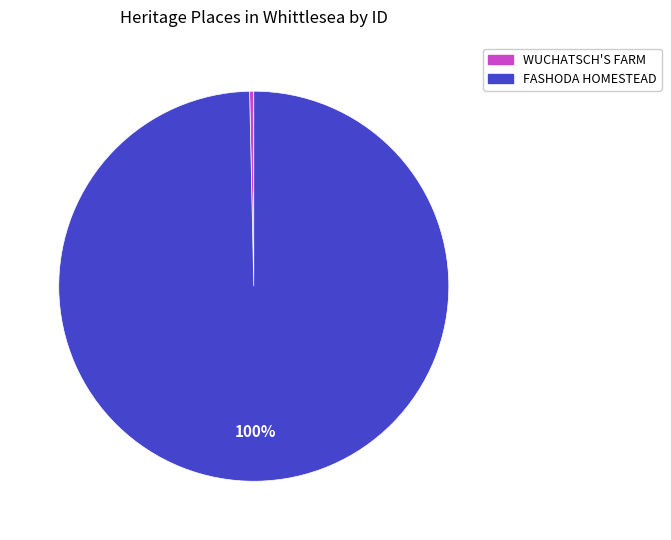

How many slices are in this pie chart?

2